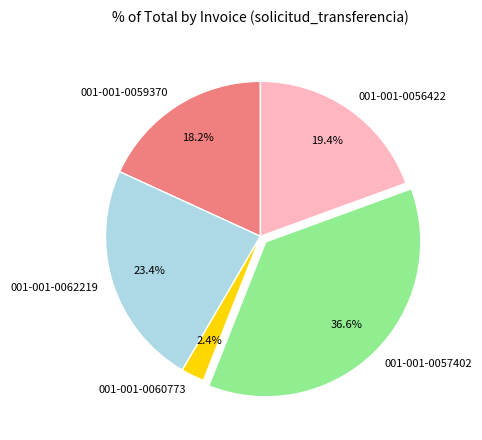

What percentage is the 001-001-0057402 slice, to the nearest percent?

37%